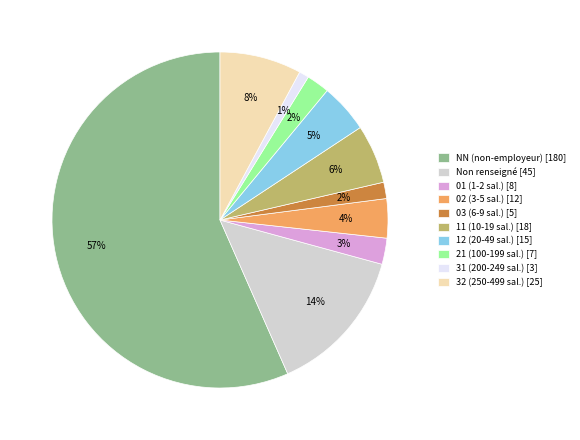

Which slice is the largest?

NN (non-employeur) [180]